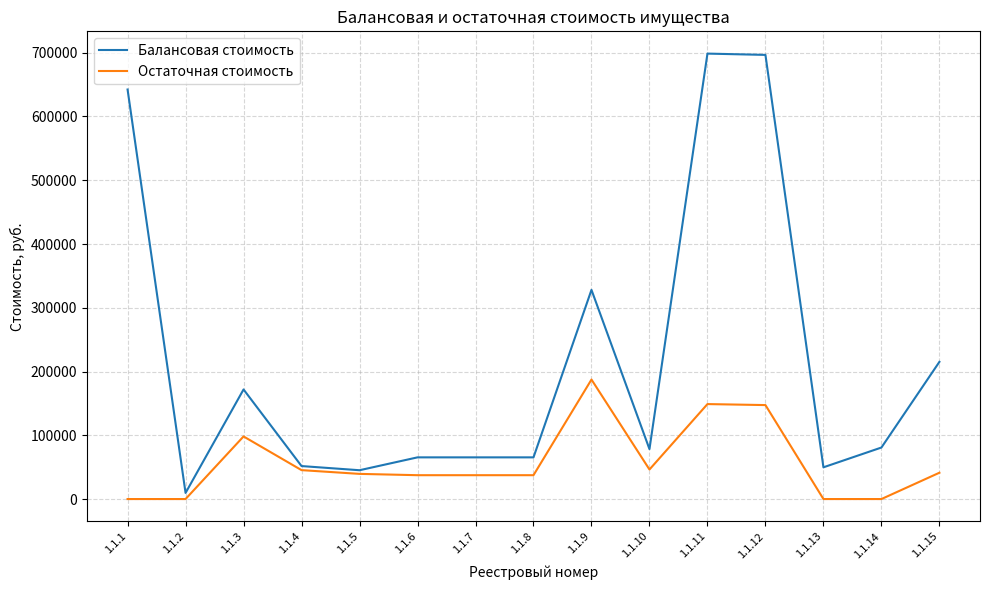

Is the value of Балансовая стоимость at 1.1.4 greater than the value of Остаточная стоимость at 1.1.2?

Yes